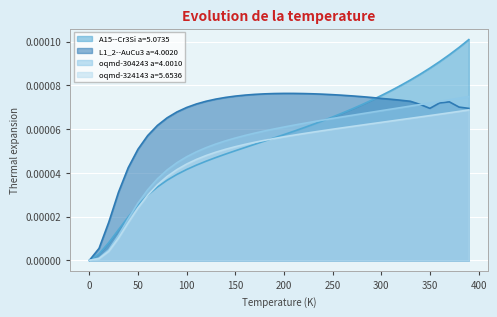

Reading right to left, transcribe all the data shown in this chart.

A15--Cr3Si a=5.0735: 0.0	0.0	0.0	0.0	0.0	0.0	0.0	0.0	0.0	0.0	0.0	0.0	0.0	0.0	0.0	0.0	0.0	0.0	0.0	0.0	0.0	0.0	0.0	0.0	0.0	0.0	0.0	0.0	0.0	0.0	0.0	0.0	0.0	0.0	0.0	0.0	0.0	0.0	0.0	0.0
L1_2--AuCu3 a=4.0020: 0.0	0.0	0.0	0.0	0.0	0.0	0.0	0.0	0.0	0.0	0.0	0.0	0.0	0.0	0.0	0.0	0.0	0.0	0.0	0.0	0.0	0.0	0.0	0.0	0.0	0.0	0.0	0.0	0.0	0.0	0.0	0.0	0.0	0.0	0.0	0.0	0.0	0.0	0.0	0.0
oqmd-304243 a=4.0010: 0.0	0.0	0.0	0.0	0.0	0.0	0.0	0.0	0.0	0.0	0.0	0.0	0.0	0.0	0.0	0.0	0.0	0.0	0.0	0.0	0.0	0.0	0.0	0.0	0.0	0.0	0.0	0.0	0.0	0.0	0.0	0.0	0.0	0.0	0.0	0.0	0.0	0.0	0.0	0.0
oqmd-324143 a=5.6536: 0.0	0.0	0.0	0.0	0.0	0.0	0.0	0.0	0.0	0.0	0.0	0.0	0.0	0.0	0.0	0.0	0.0	0.0	0.0	0.0	0.0	0.0	0.0	0.0	0.0	0.0	0.0	0.0	0.0	0.0	0.0	0.0	0.0	0.0	0.0	0.0	0.0	0.0	0.0	0.0